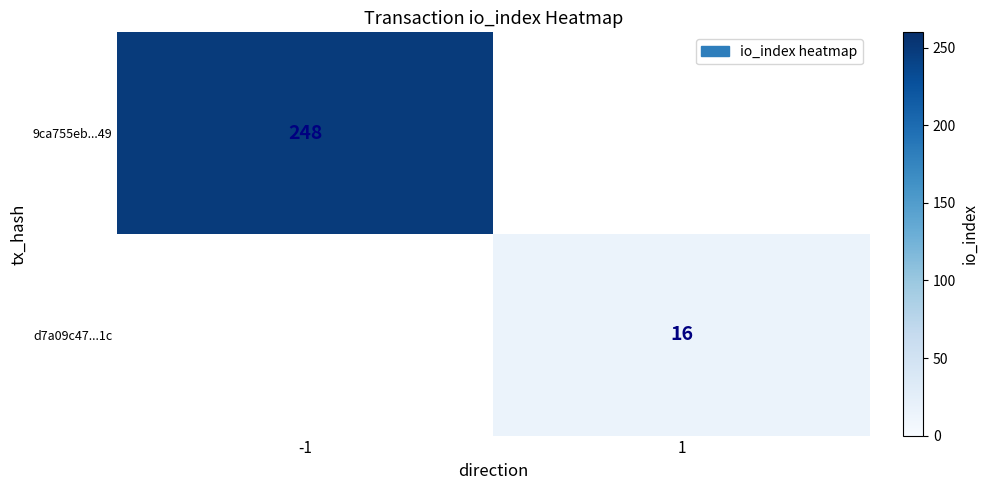

Count the number of data series in this chart.

2